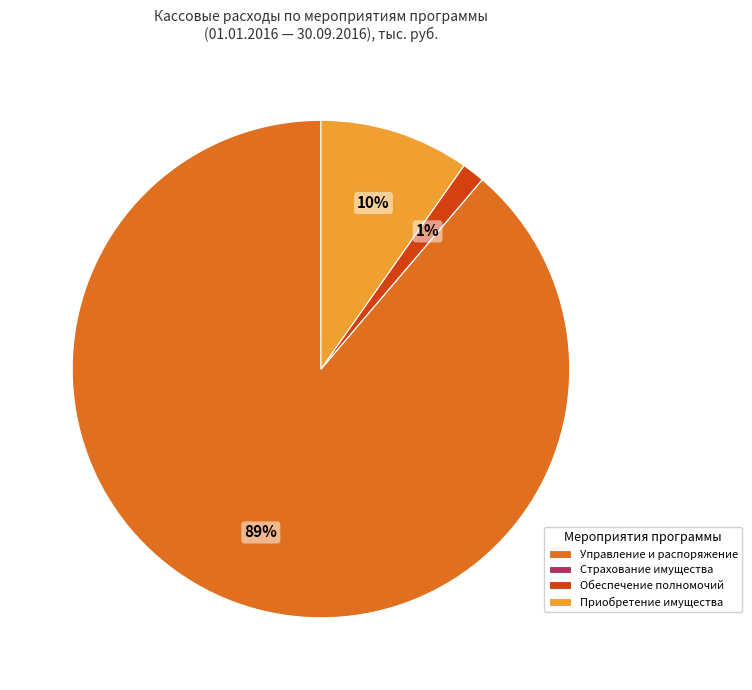

Which slice is the largest?

Управление и распоряжение